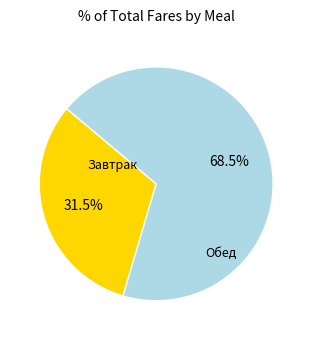

To the nearest percent, what is the average slice percentage?

50%